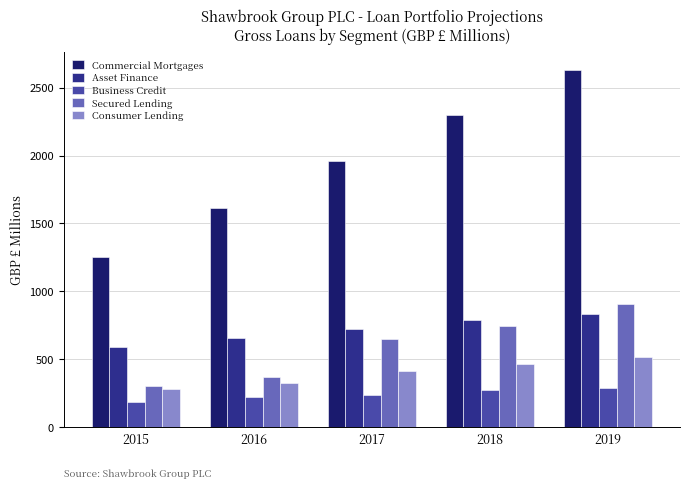

Where does the Business Credit series first go above 236?

2017